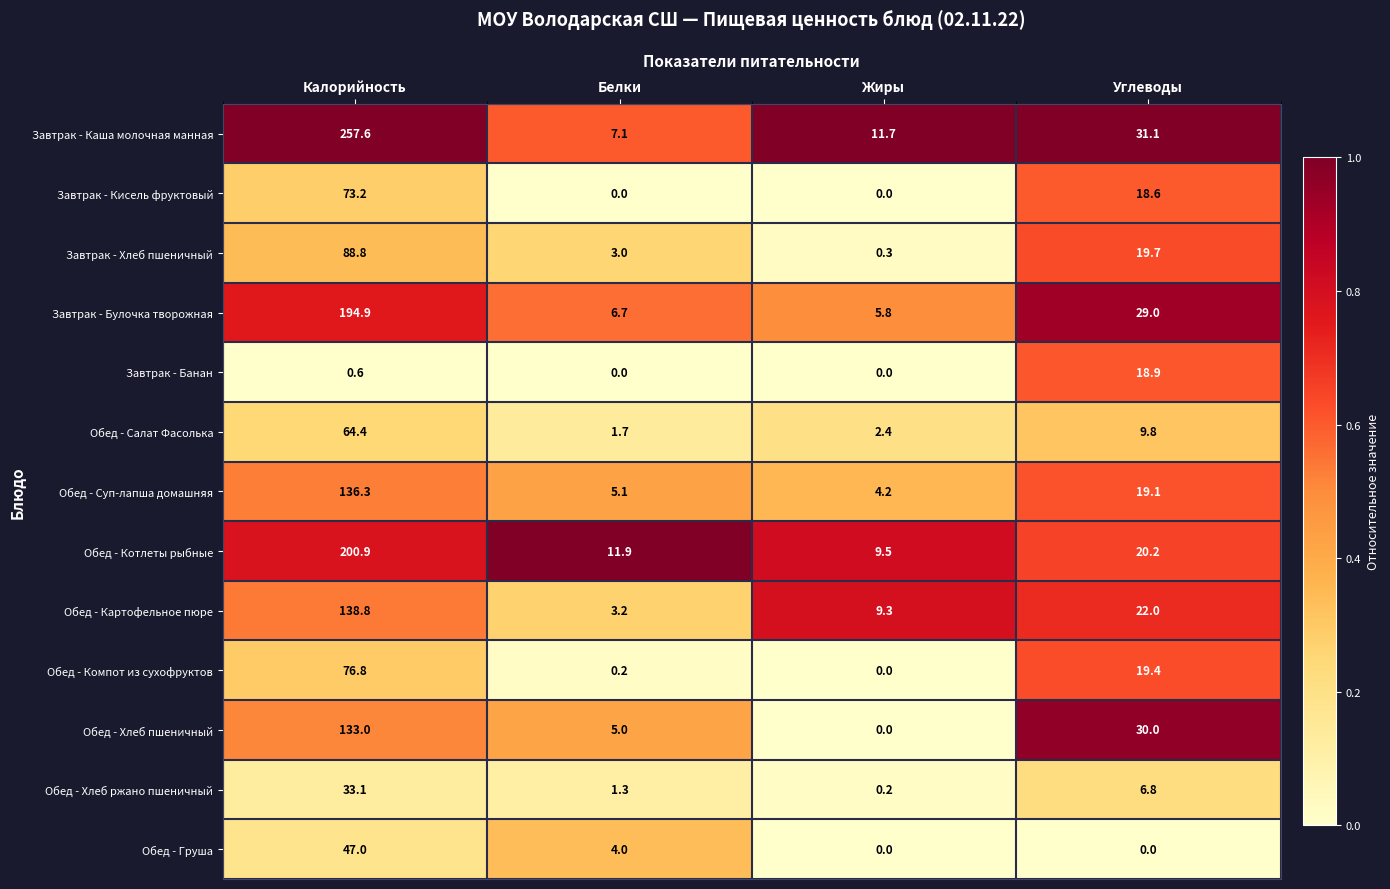

The value of Завтрак - Булочка творожная at Углеводы is 45.1. True or false?

False